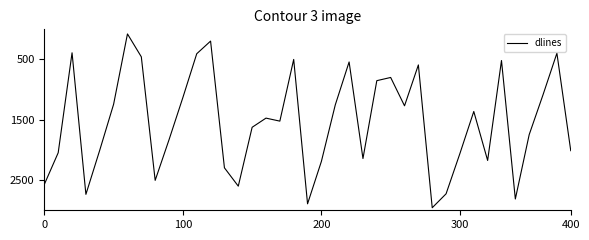

Does the chart have visible grid lines?

No